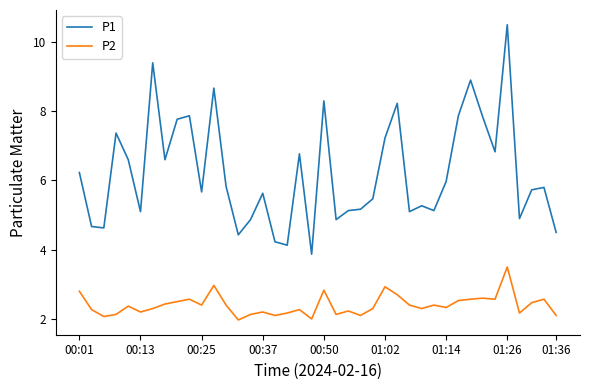

Which series has the largest total across all categories?

P1